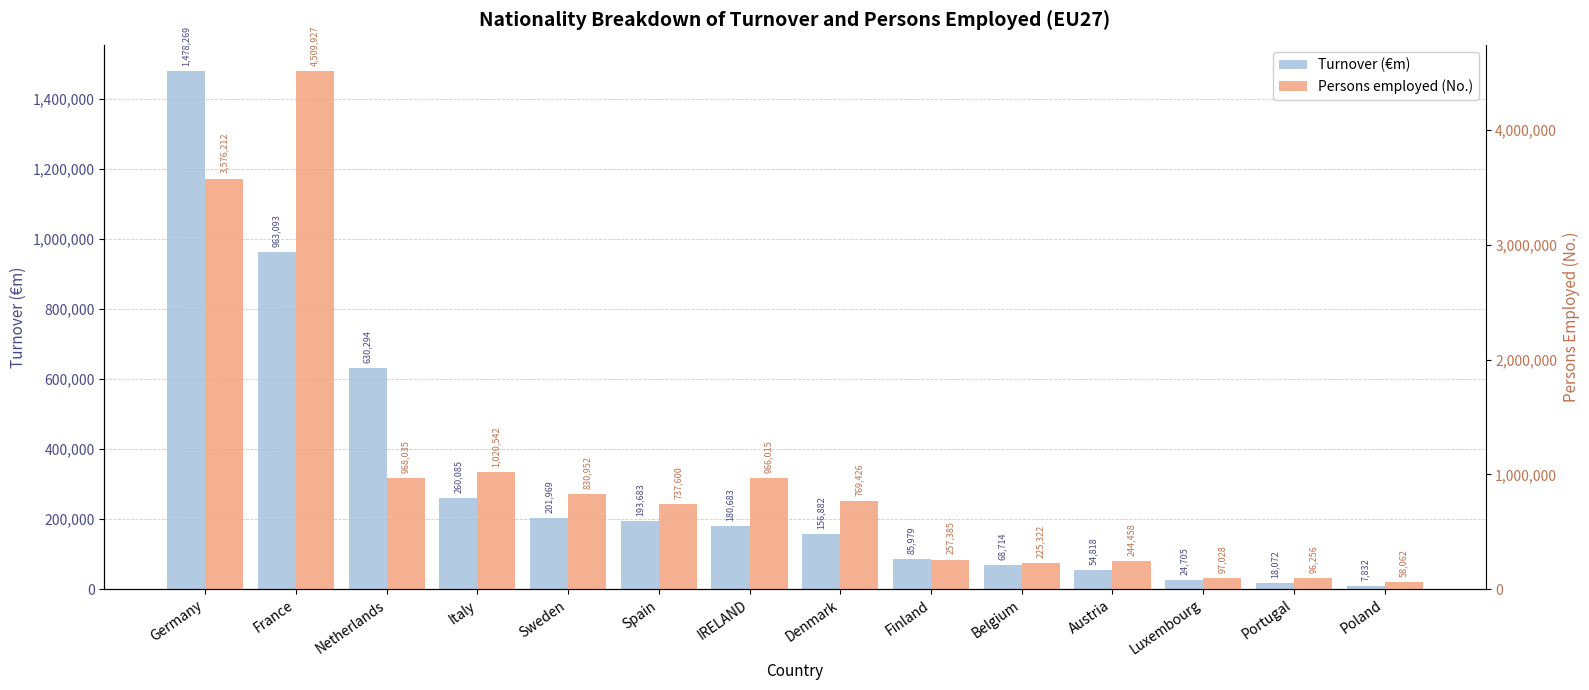

How many bars are there in total?

28